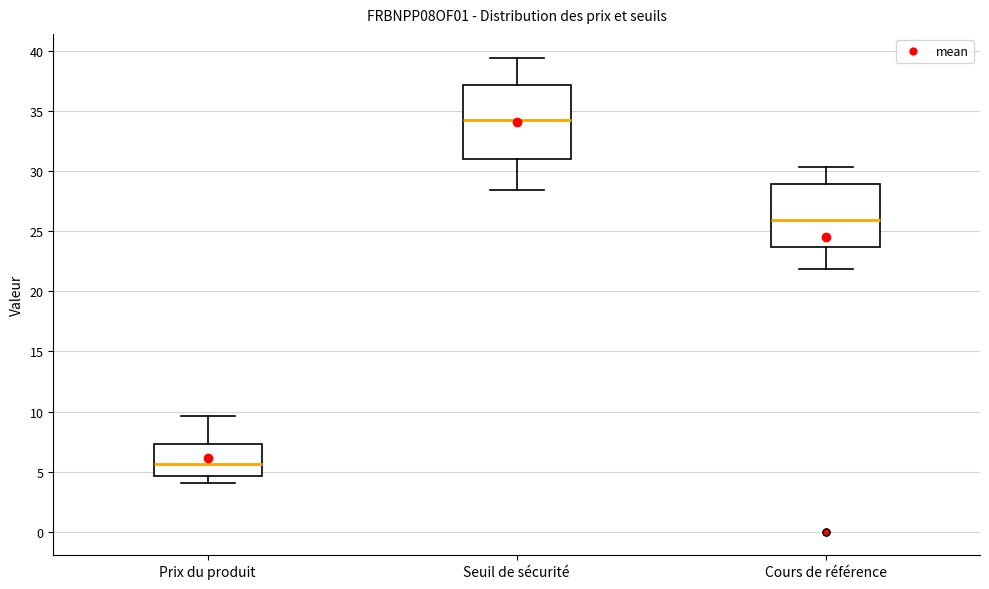

Reading left to right, read every box against the y-axis: the position of its median line, the range the box covers, and the ends of its whiskers. The values are not printed on the chart, so give them approximately, as read against the axis.

Prix du produit: median 5.5, box 4.5 to 7.5, whiskers 4.0 to 9.5
Seuil de sécurité: median 34.5, box 31.0 to 37.0, whiskers 28.5 to 39.5
Cours de référence: median 26.0, box 23.5 to 29.0, whiskers 22.0 to 30.5